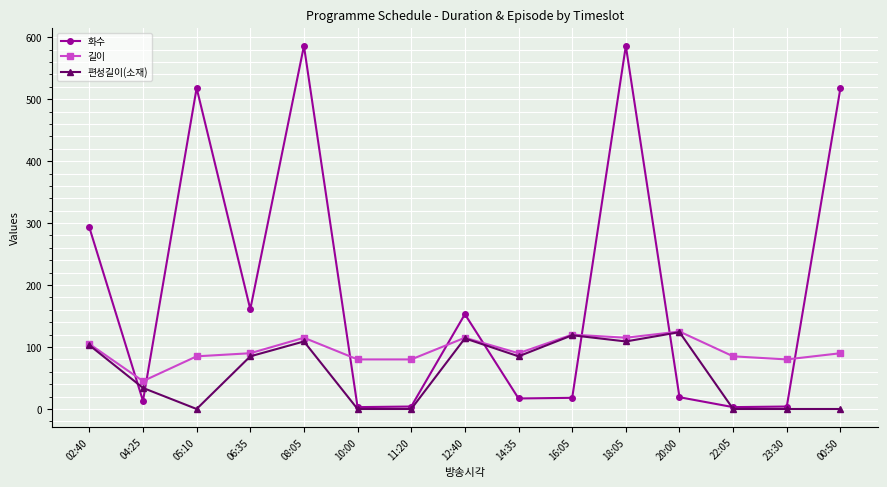

Which series has the largest range (max minus min)?

화수